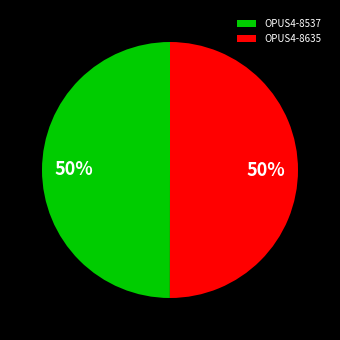

The OPUS4-8635 slice represents 50% of the pie. True or false?

True